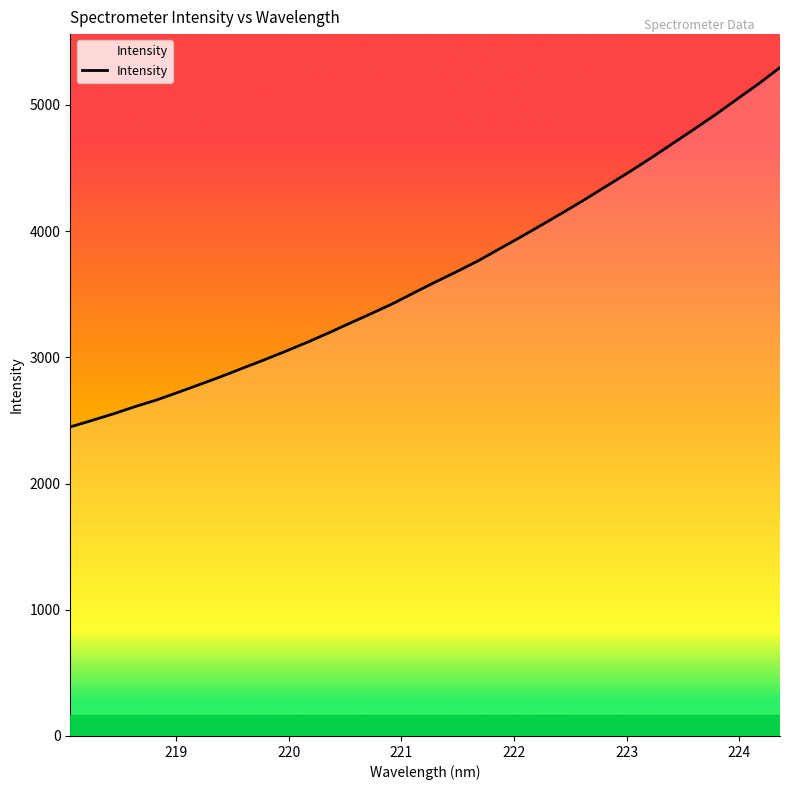

What is the difference between the maximum and second lowest values?

2796.7